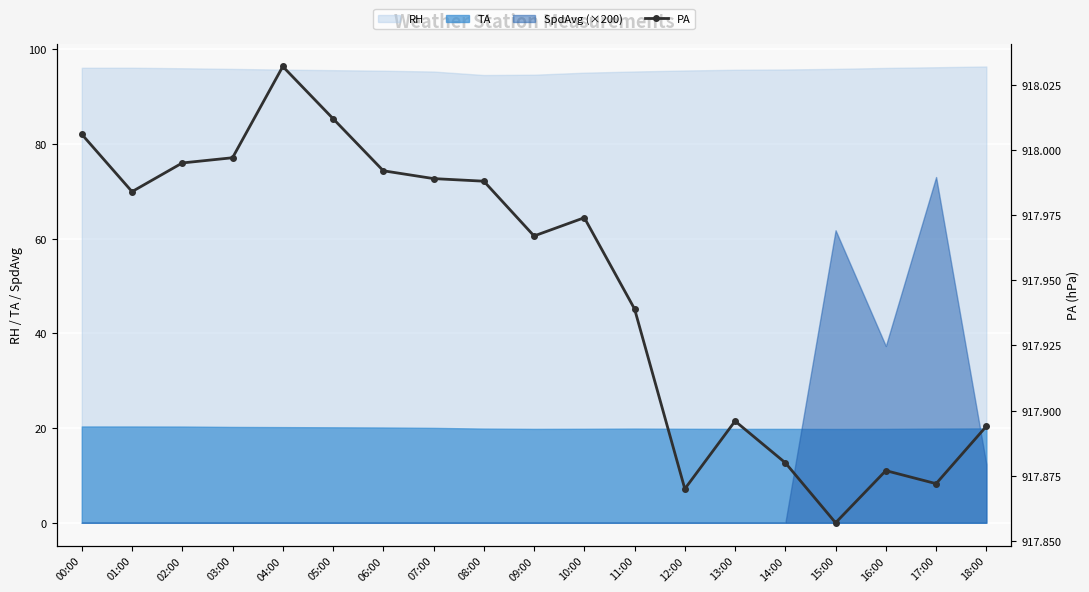

Reading left to right, extract all data points from this chart.

00:00=918.0	01:00=918.0	02:00=918.0	03:00=918.0	04:00=918.0	05:00=918.0	06:00=918.0	07:00=918.0	08:00=918.0	09:00=918.0	10:00=918.0	11:00=917.9	12:00=917.9	13:00=917.9	14:00=917.9	15:00=917.9	16:00=917.9	17:00=917.9	18:00=917.9